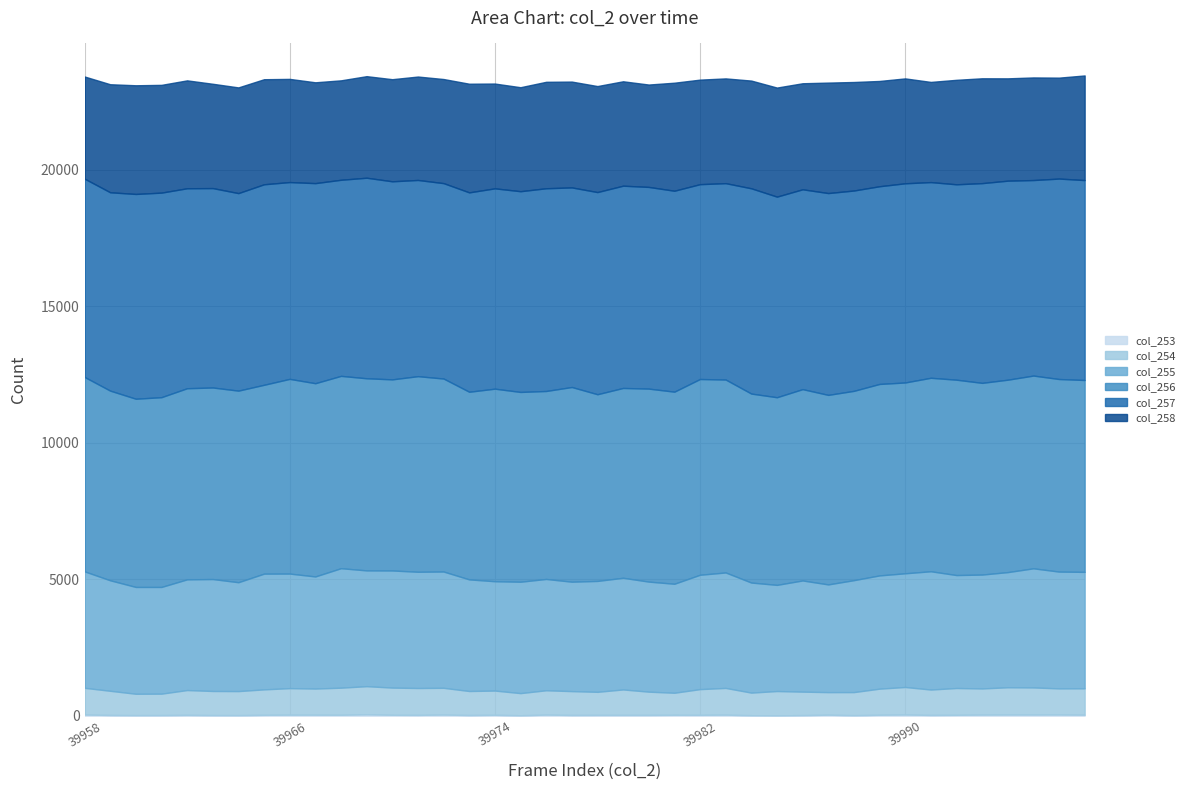

Which series changed the most between 39979 and 39994?

col_255